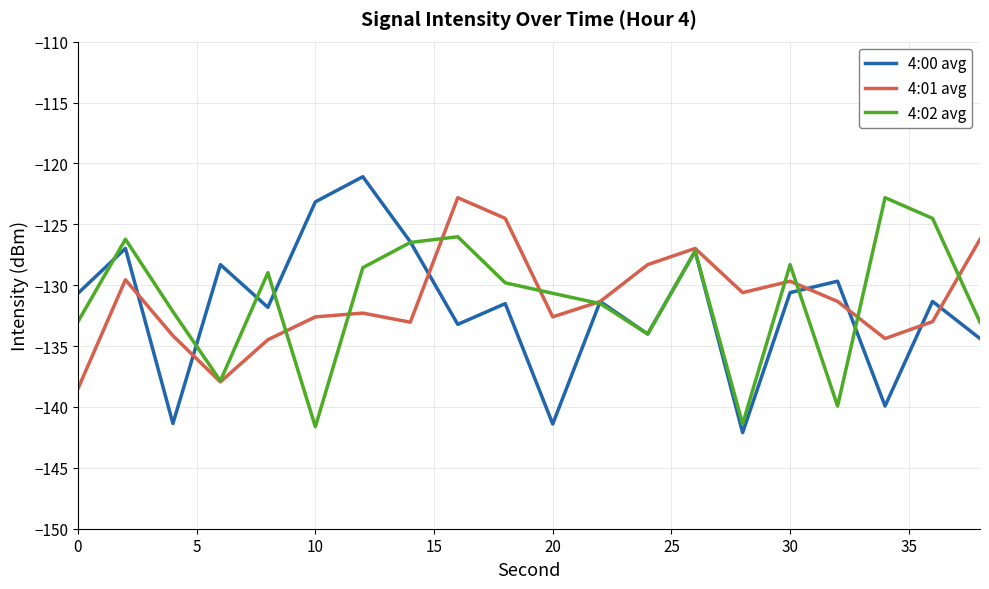

What is the maximum value for 4:01 avg?

-122.8